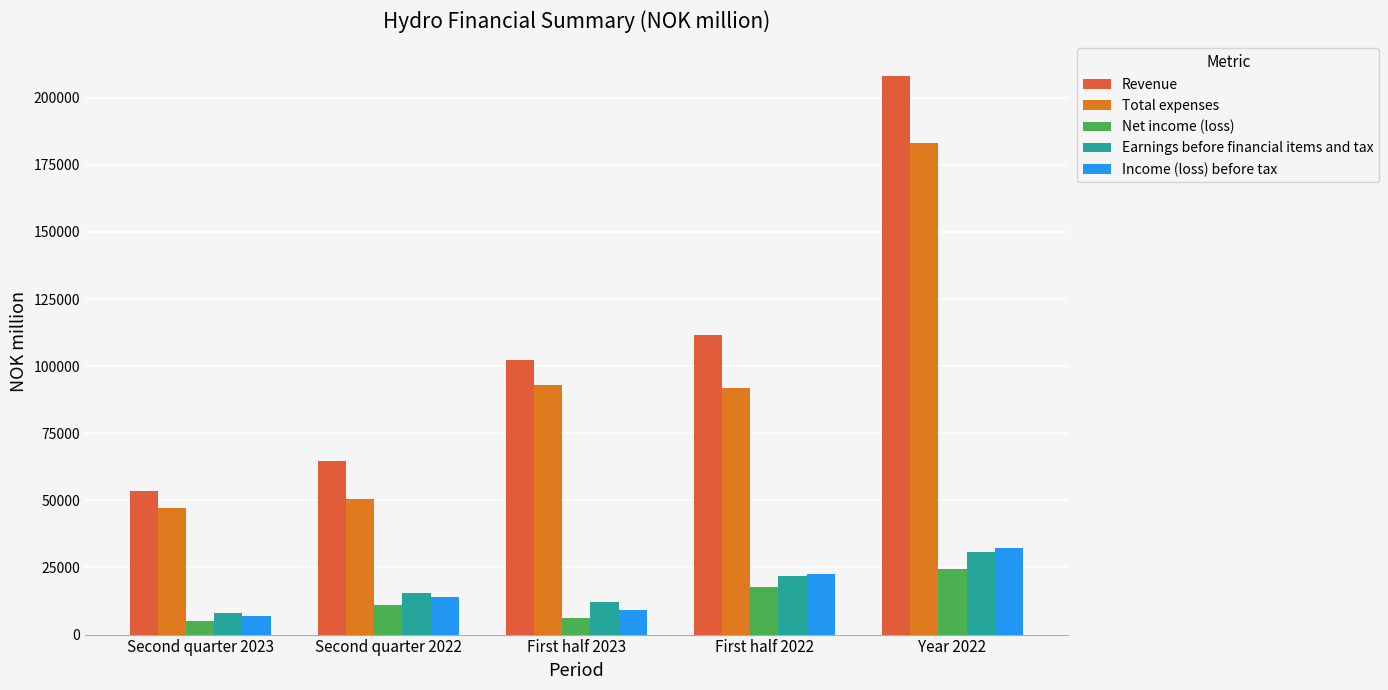

Count the number of categories in the chart.

5